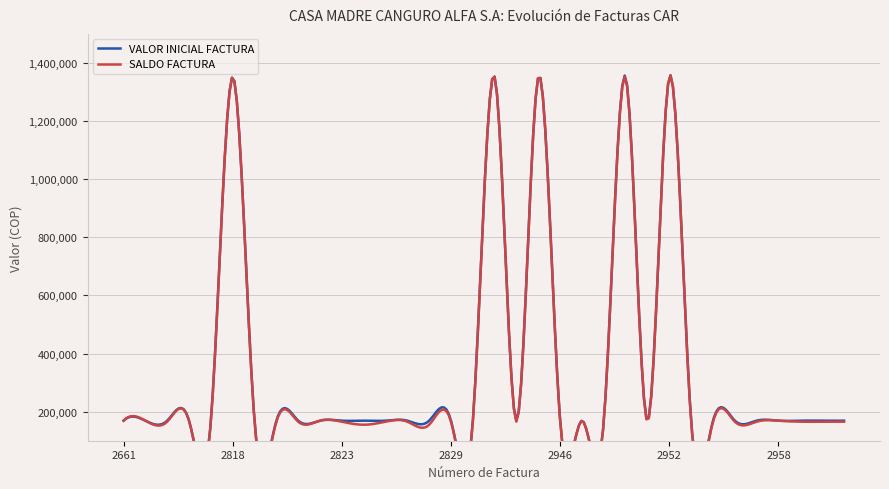

What is the highest value of the SALDO FACTURA series?

1352000